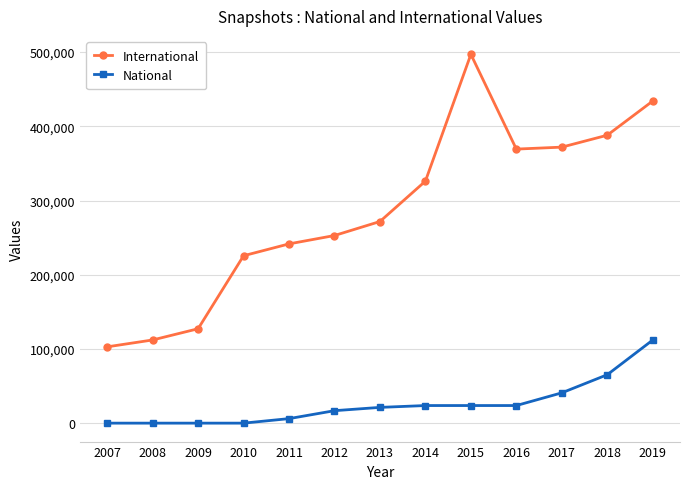

What is the maximum value for International?

497040